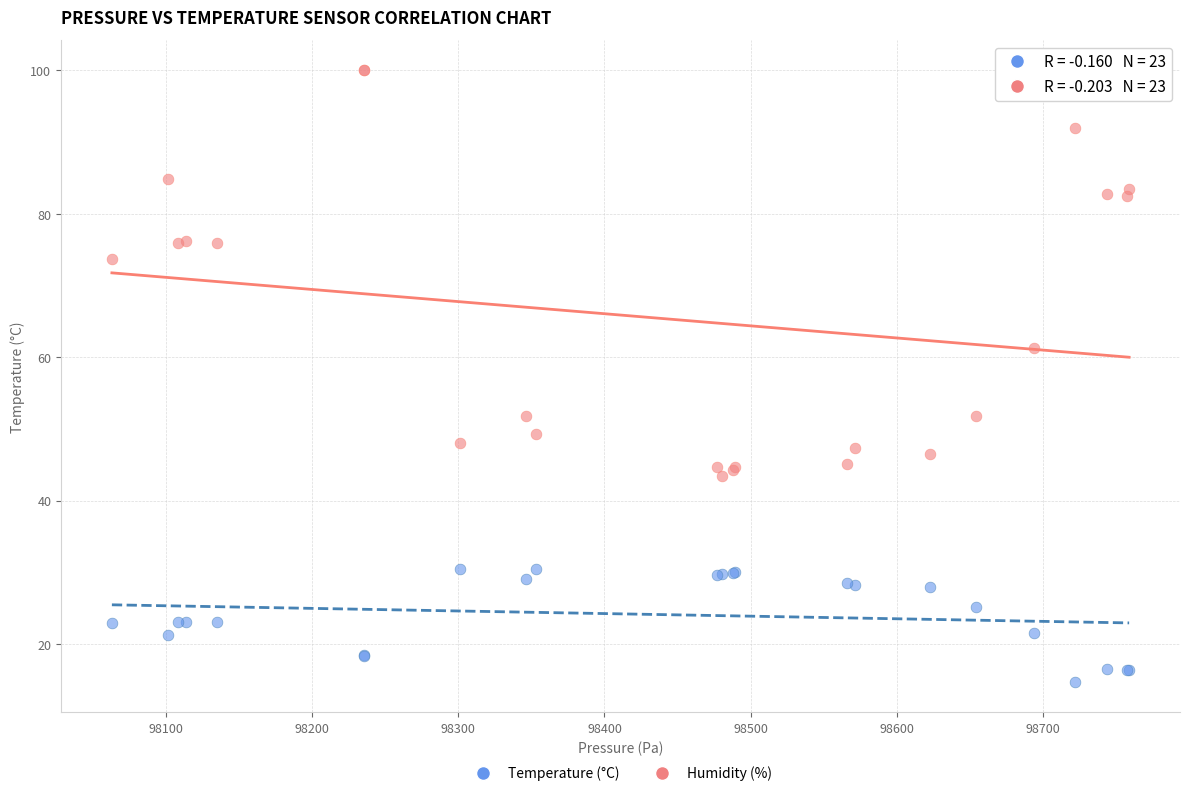

Which series reaches the minimum Y coordinate?

Temperature (°C)